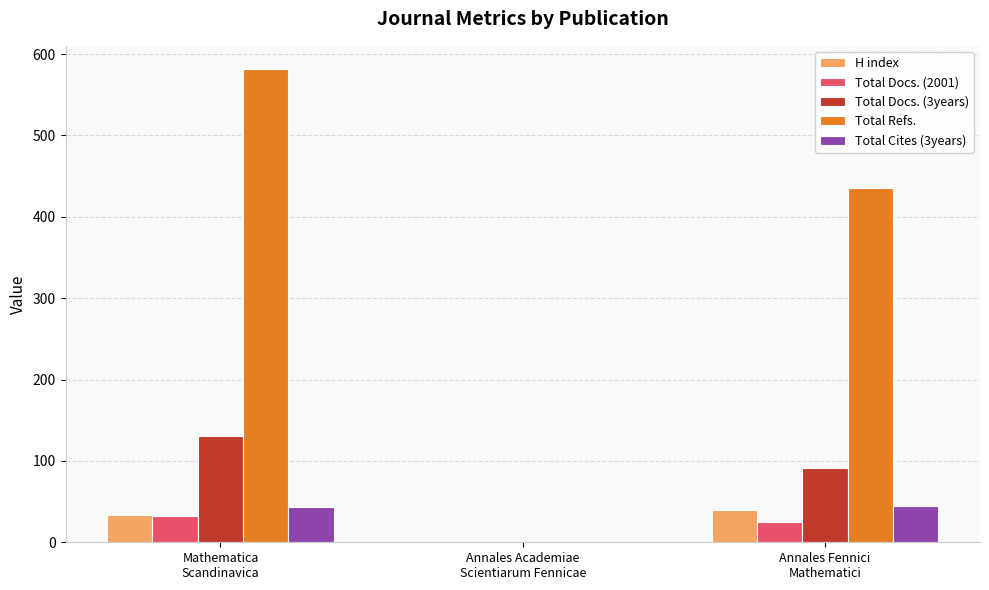

How many distinct data groups are displayed?

5